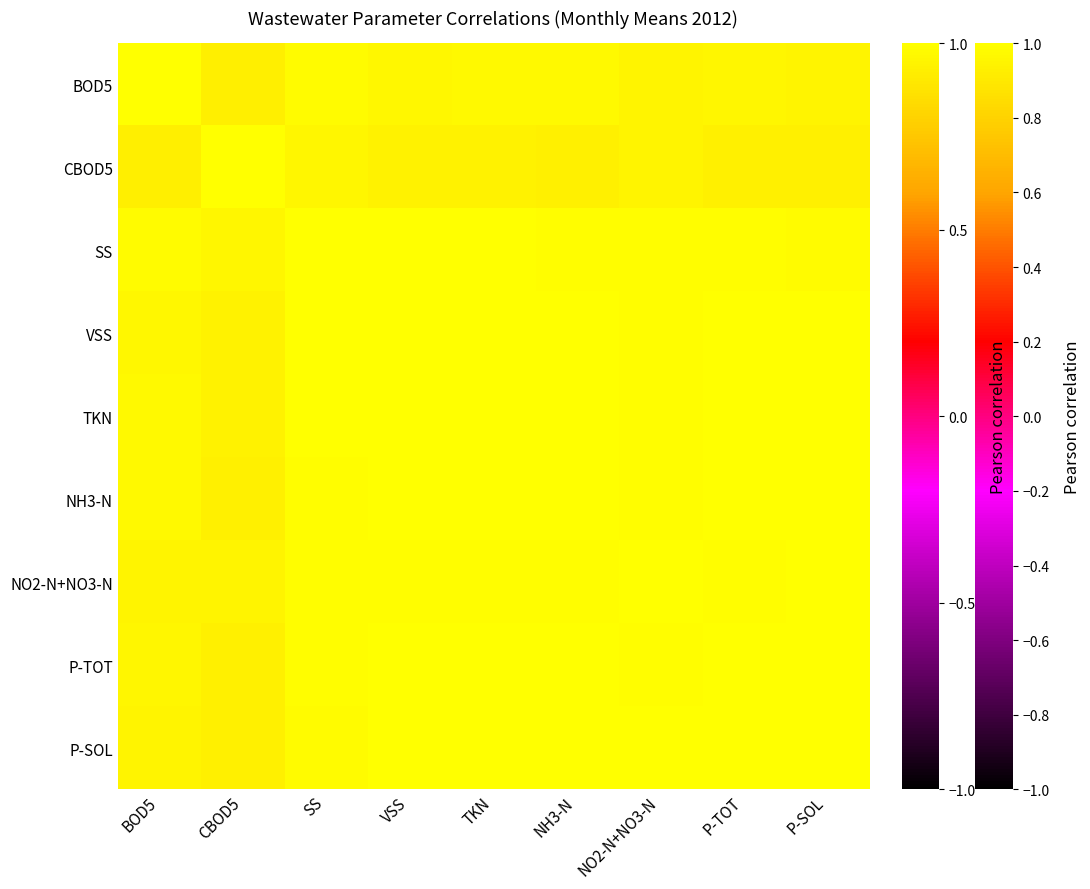

Reading left to right, transcribe all the data shown in this chart.

BOD5: BOD5=1.0	CBOD5=0.9	SS=1.0	VSS=1.0	TKN=1.0	NH3-N=1.0	NO2-N+NO3-N=0.9	P-TOT=1.0	P-SOL=0.9
CBOD5: BOD5=0.9	CBOD5=1.0	SS=1.0	VSS=0.9	TKN=0.9	NH3-N=0.9	NO2-N+NO3-N=1.0	P-TOT=0.9	P-SOL=0.9
SS: BOD5=1.0	CBOD5=1.0	SS=1.0	VSS=1.0	TKN=1.0	NH3-N=1.0	NO2-N+NO3-N=1.0	P-TOT=1.0	P-SOL=1.0
VSS: BOD5=1.0	CBOD5=0.9	SS=1.0	VSS=1.0	TKN=1.0	NH3-N=1.0	NO2-N+NO3-N=1.0	P-TOT=1.0	P-SOL=1.0
TKN: BOD5=1.0	CBOD5=0.9	SS=1.0	VSS=1.0	TKN=1.0	NH3-N=1.0	NO2-N+NO3-N=1.0	P-TOT=1.0	P-SOL=1.0
NH3-N: BOD5=1.0	CBOD5=0.9	SS=1.0	VSS=1.0	TKN=1.0	NH3-N=1.0	NO2-N+NO3-N=1.0	P-TOT=1.0	P-SOL=1.0
NO2-N+NO3-N: BOD5=0.9	CBOD5=1.0	SS=1.0	VSS=1.0	TKN=1.0	NH3-N=1.0	NO2-N+NO3-N=1.0	P-TOT=1.0	P-SOL=1.0
P-TOT: BOD5=1.0	CBOD5=0.9	SS=1.0	VSS=1.0	TKN=1.0	NH3-N=1.0	NO2-N+NO3-N=1.0	P-TOT=1.0	P-SOL=1.0
P-SOL: BOD5=0.9	CBOD5=0.9	SS=1.0	VSS=1.0	TKN=1.0	NH3-N=1.0	NO2-N+NO3-N=1.0	P-TOT=1.0	P-SOL=1.0